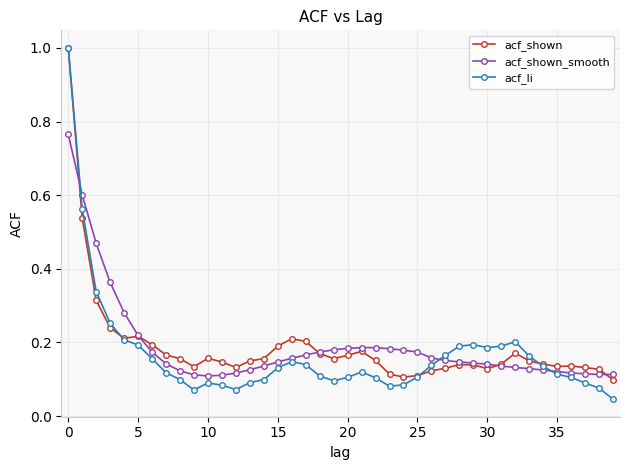

After their last crossing, which series has the higher values: acf_li or acf_shown?

acf_shown